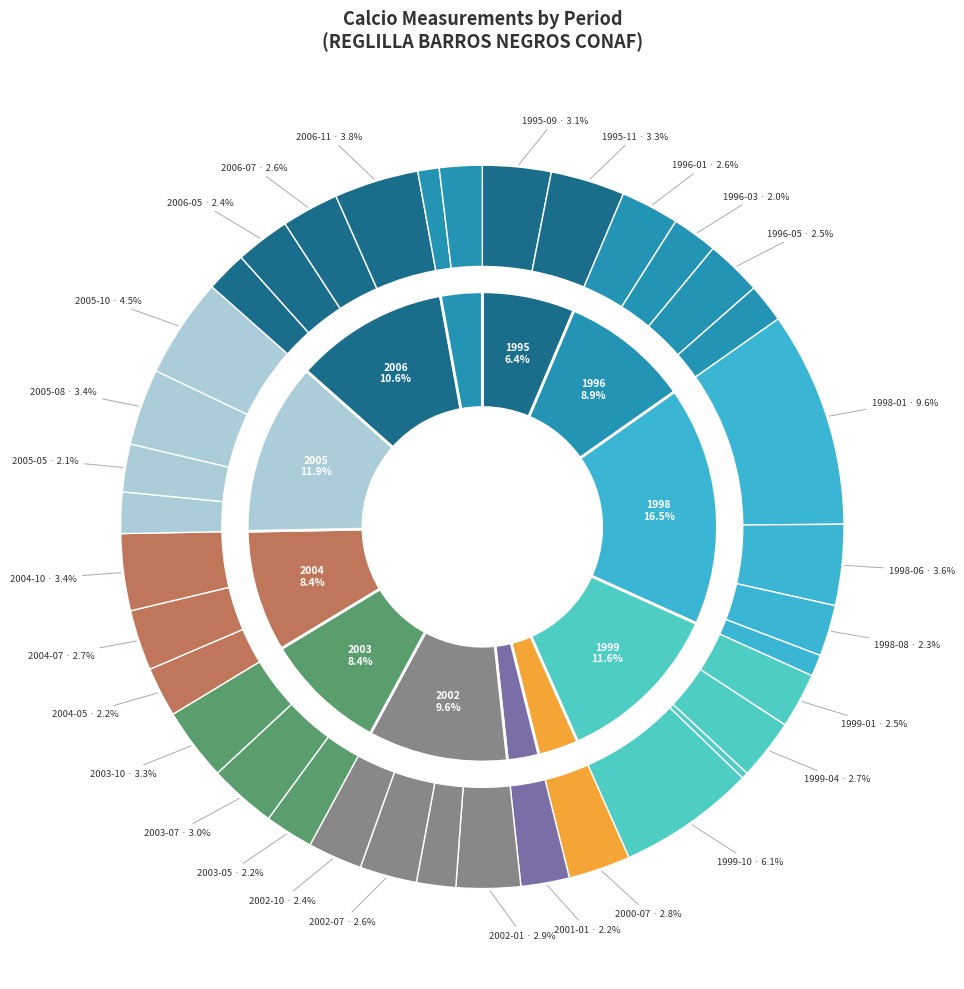

Which slice is the largest?

1998-01